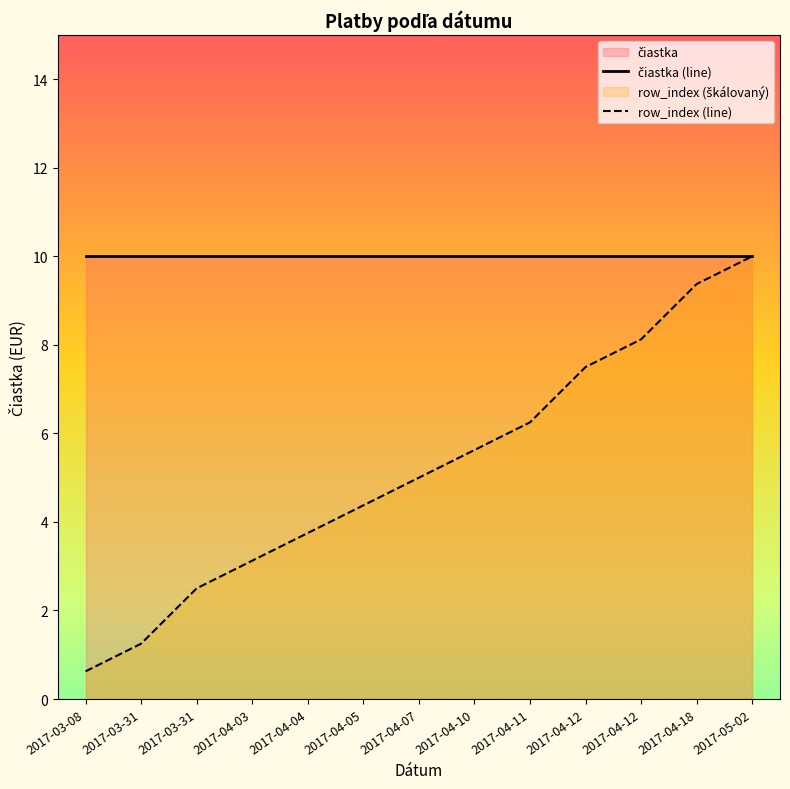

What is the greatest value displayed?

10.0